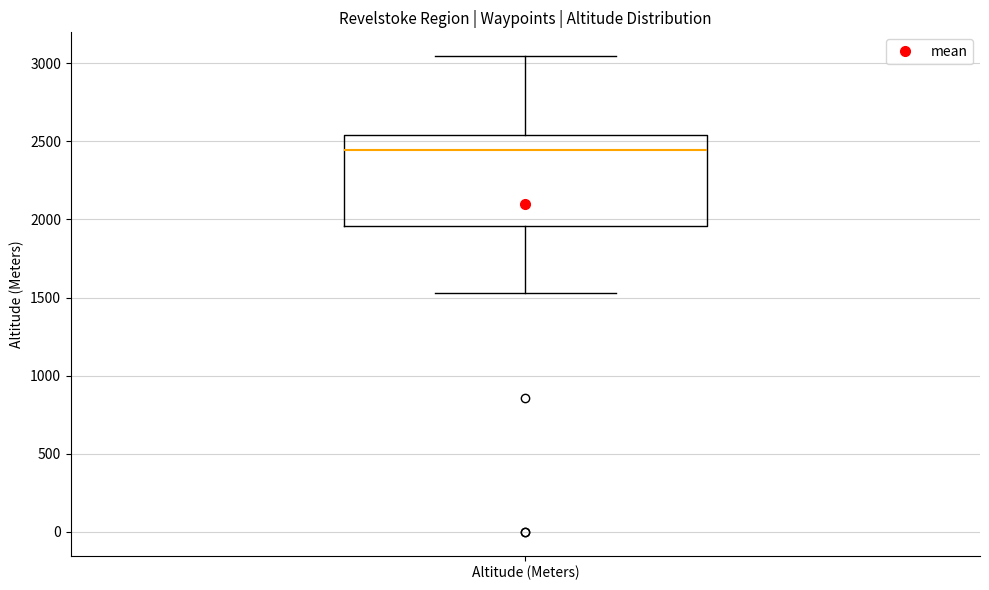

Where does the upper whisker of the box for Altitude (Meters) end on the y-axis? The values are not printed on the chart, so give them approximately, as read against the axis.

3050